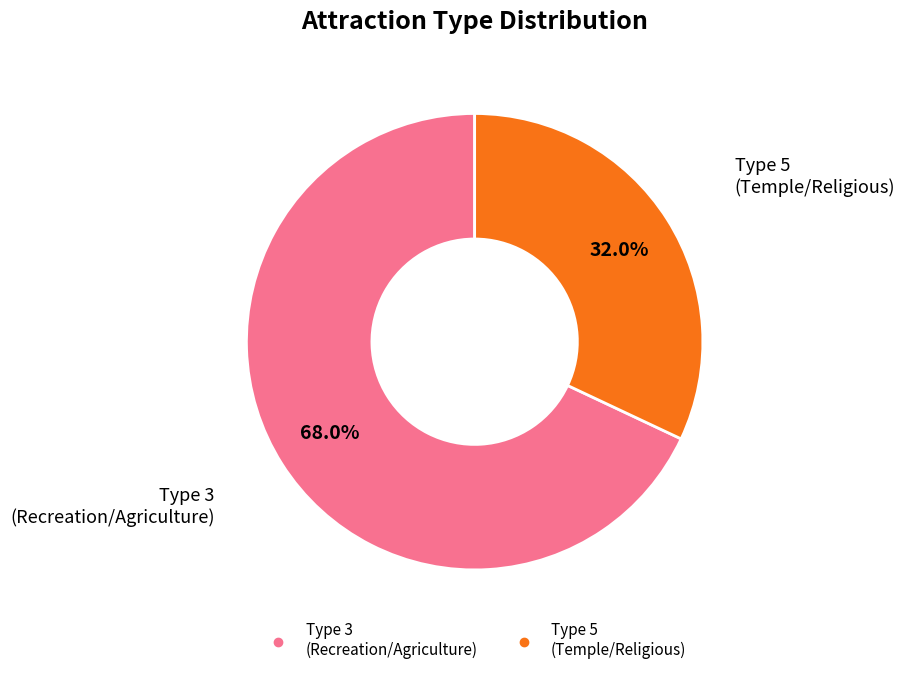

Rank the categories by value from highest to lowest.

3, 5